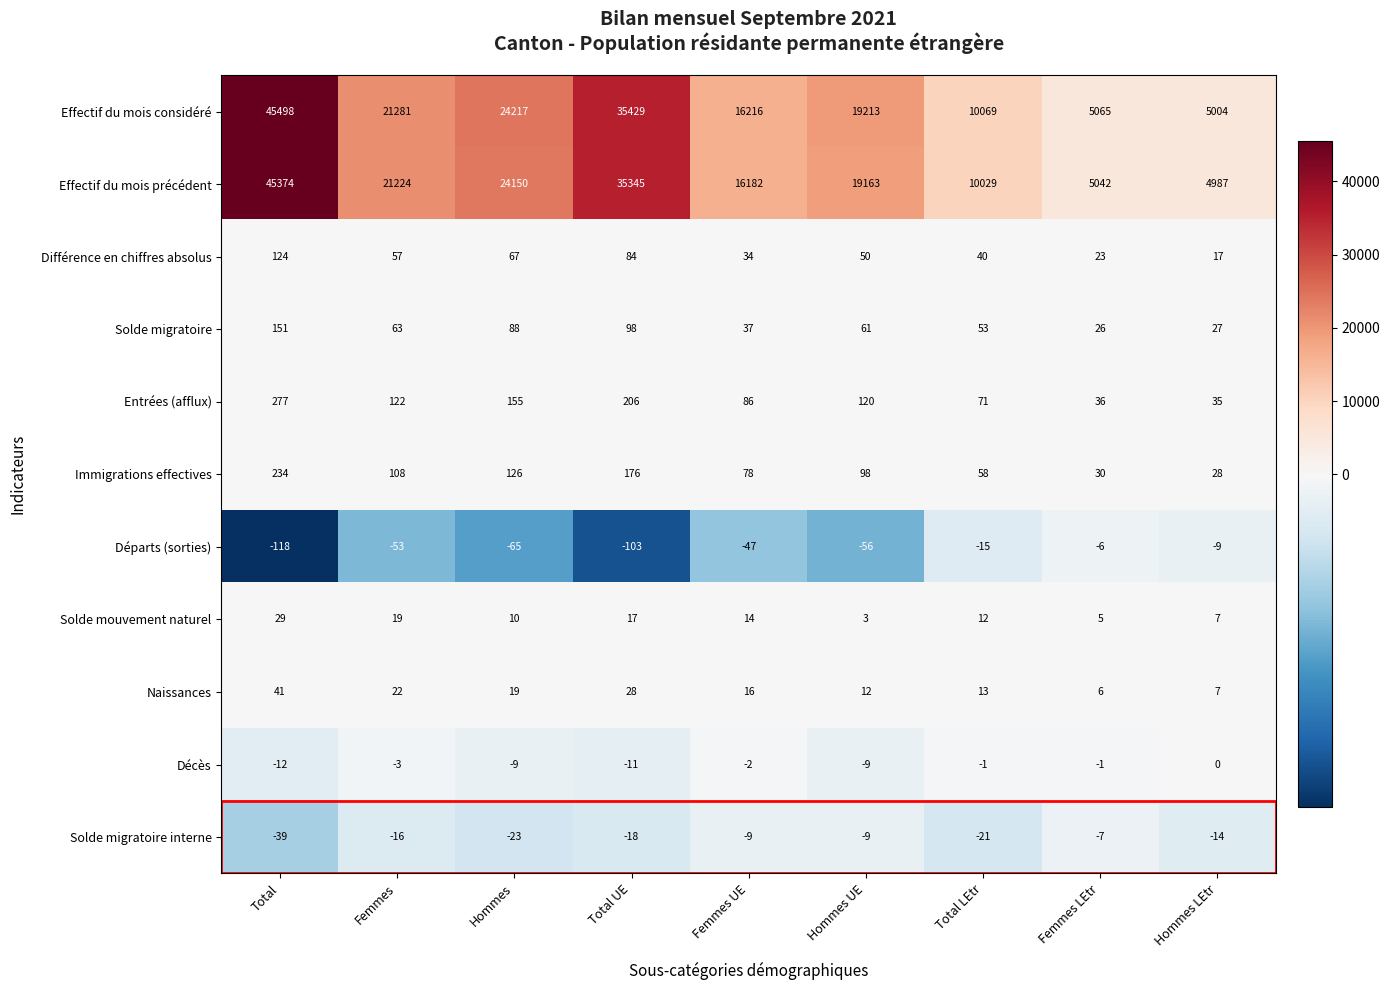

The Immigrations effectives series shows 86 at Hommes. True or false?

False